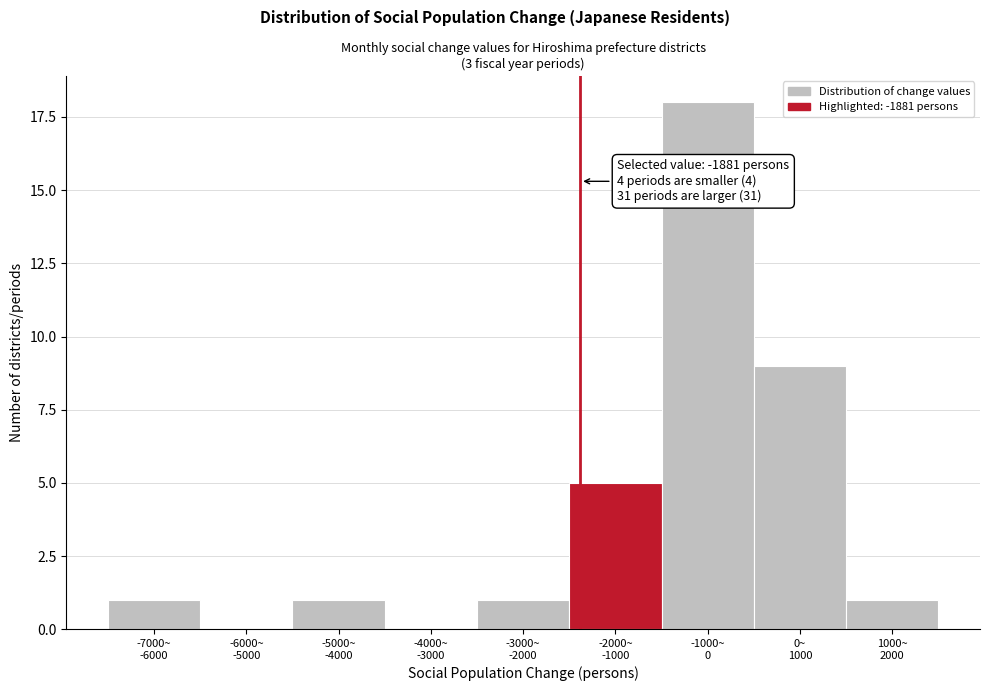

What is the sum of all values?

36